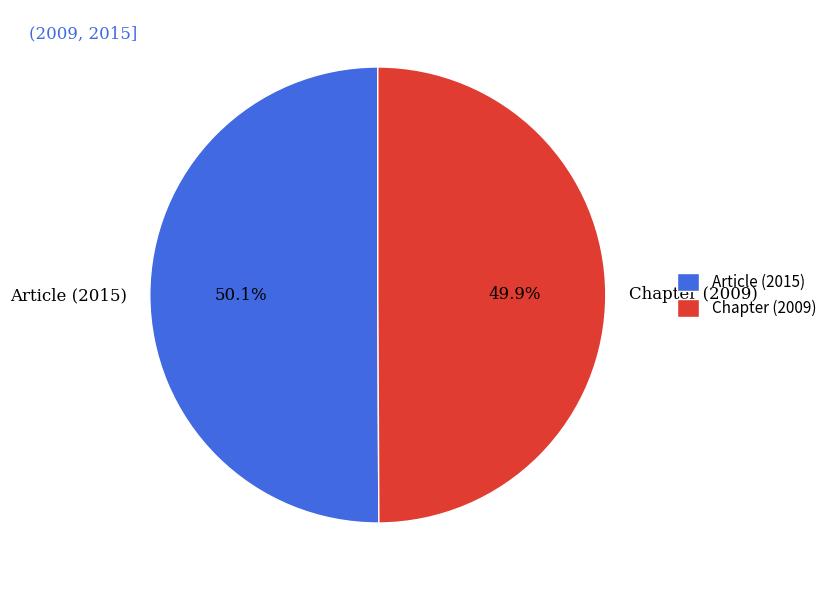

How many segments does this pie chart have?

2